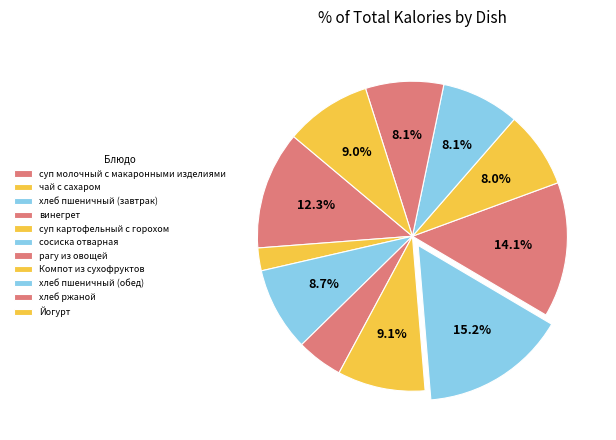

Does суп молочный с макаронными изделиями account for over 50% of the chart?

No